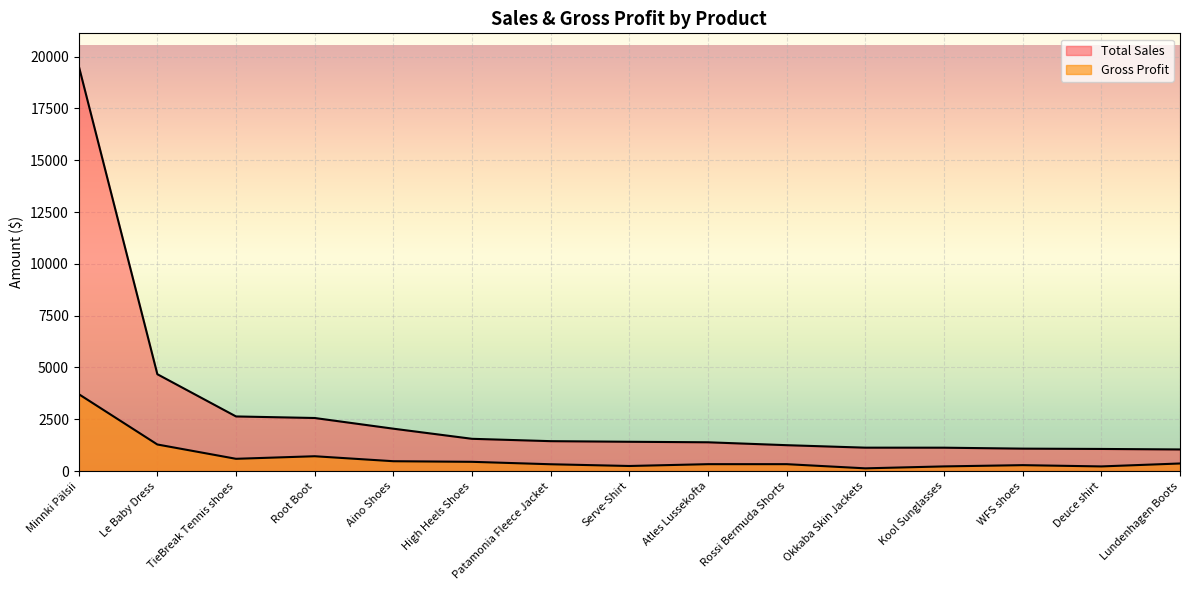

What is the difference between the maximum and minimum values in the Gross Profit series?

3582.4